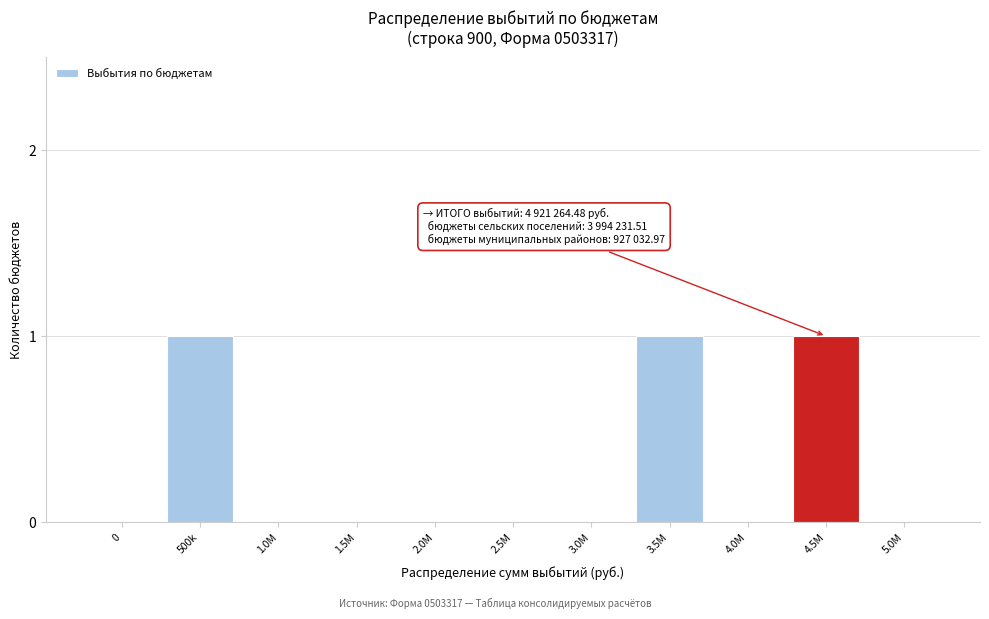

Reading right to left, extract all data points from this chart.

5.0M=0	4.5M=1	4.0M=0	3.5M=1	3.0M=0	2.5M=0	2.0M=0	1.5M=0	1.0M=0	500k=1	0=0